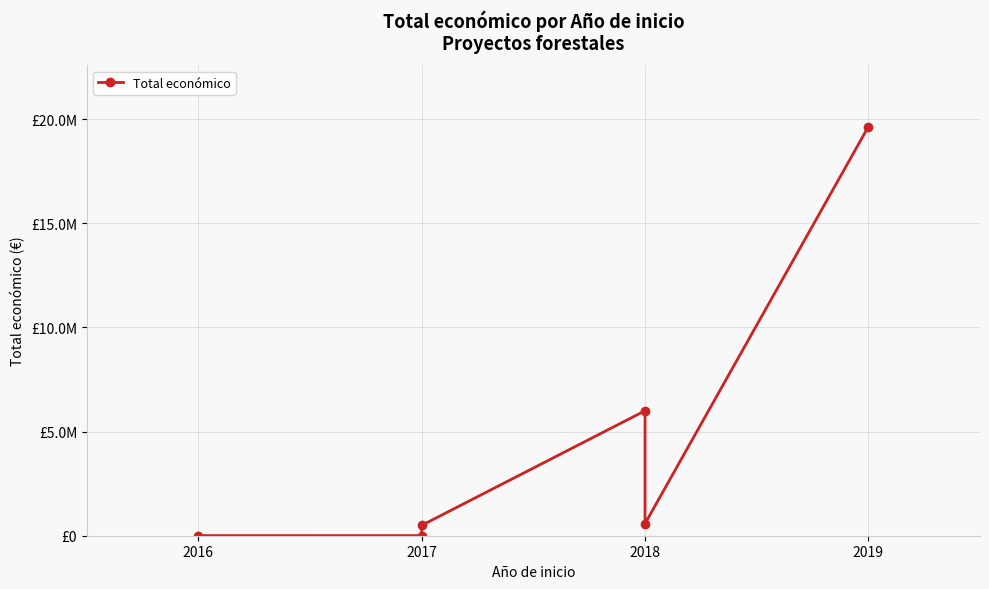

What is the label of the 6th point from the right?

2016